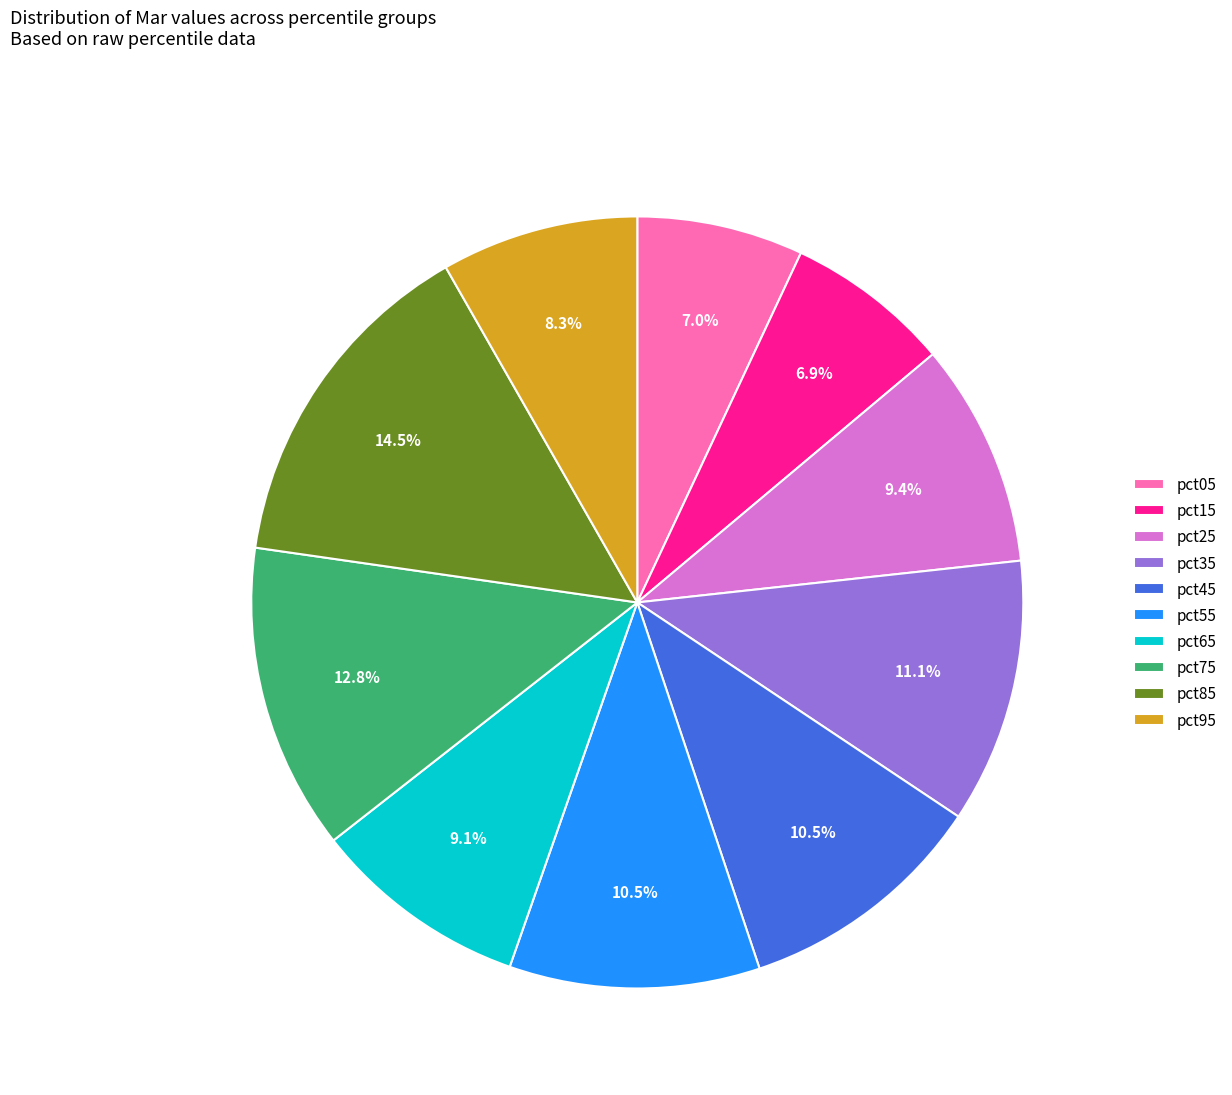

Combined, do pct45 and pct05 account for over 50%?

No